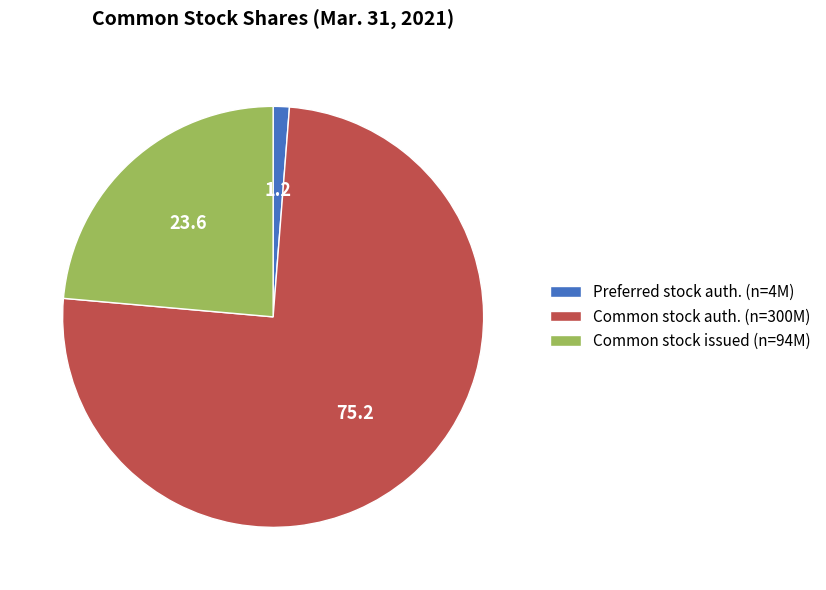

What is the largest slice in the pie chart?

Common stock auth. (n=300M)